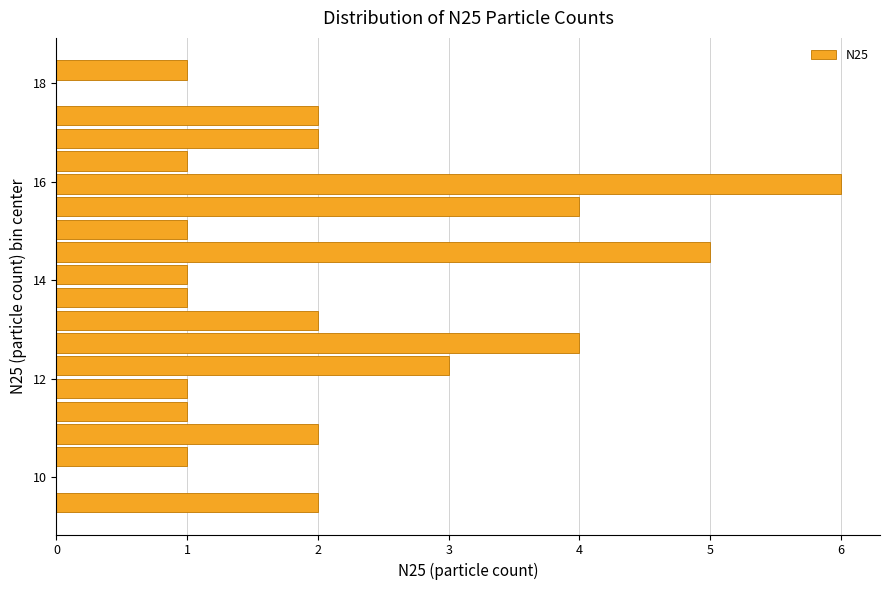

Around what value on the y-axis is the longest bar? Give the approximate position of its centre, as read against the axis.

16.0